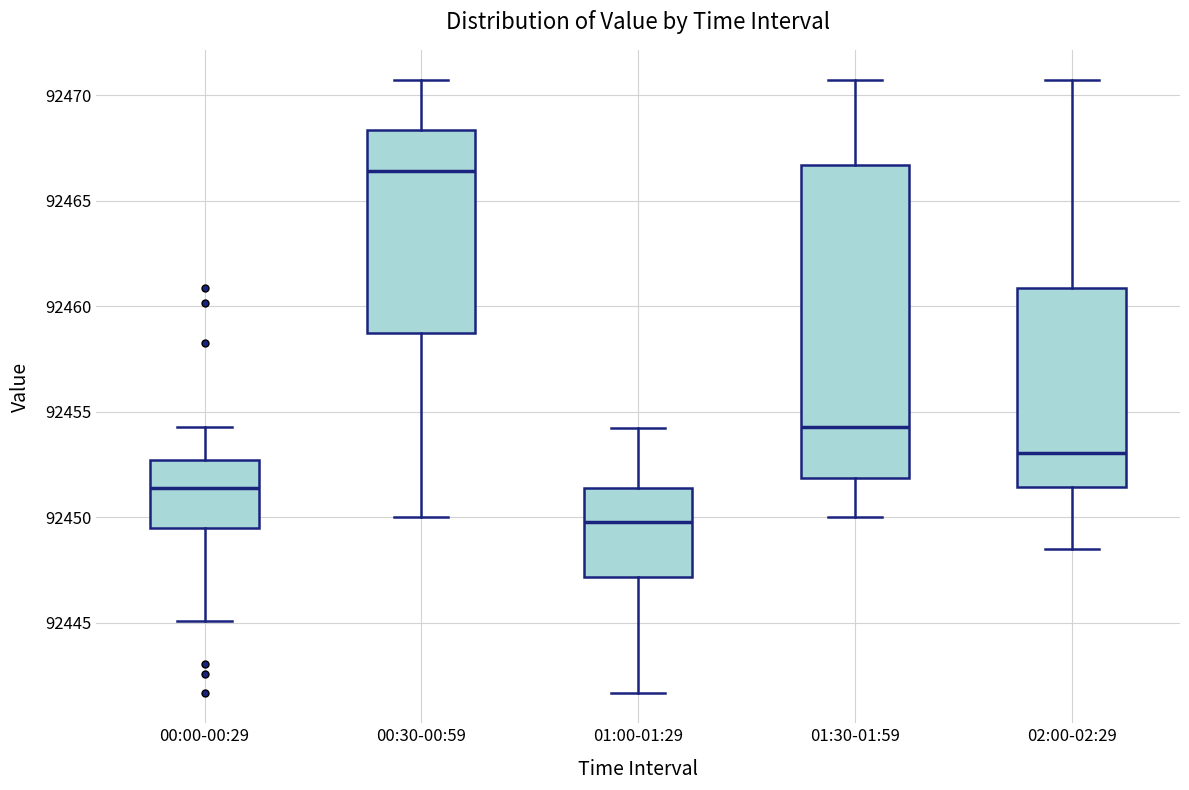

Which box's median line is the lowest?

01:00-01:29